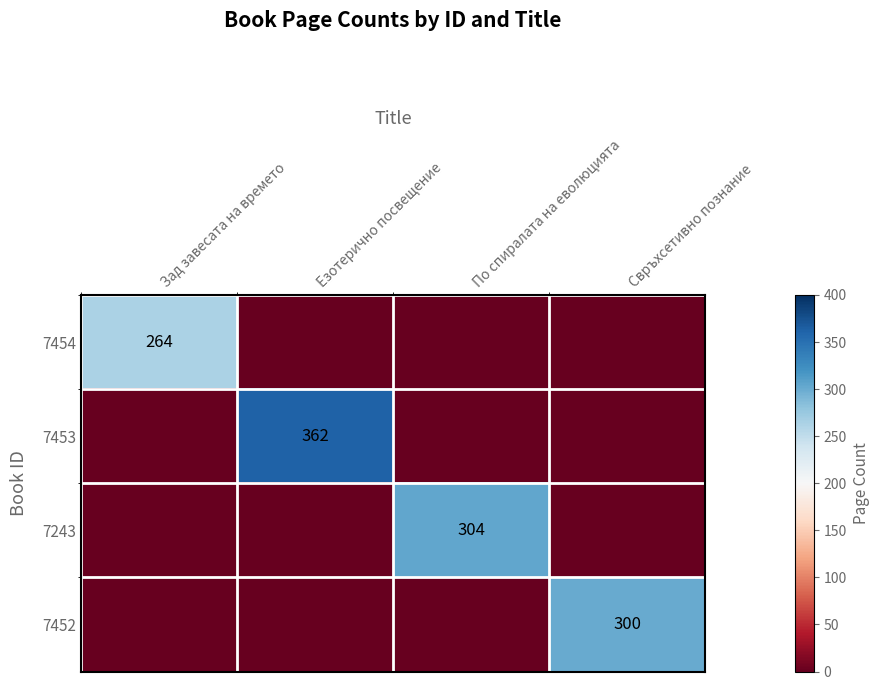

The 7454 series shows 126 at Зад завесата на времето. True or false?

False